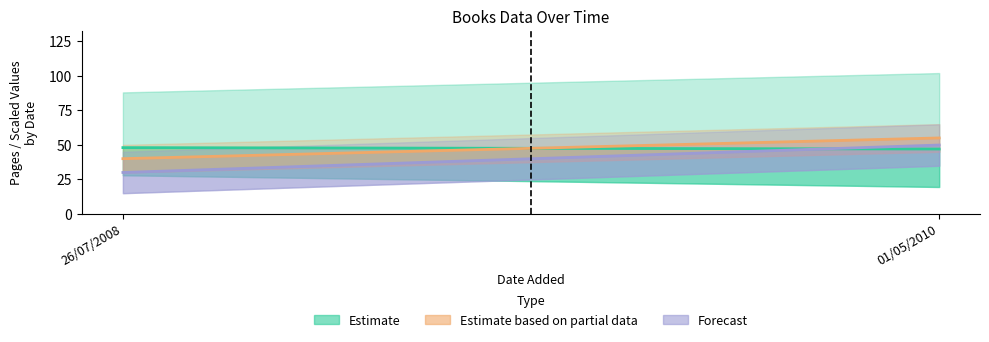

The Estimate based on partial data series shows 40.0 at 26/07/2008. True or false?

True